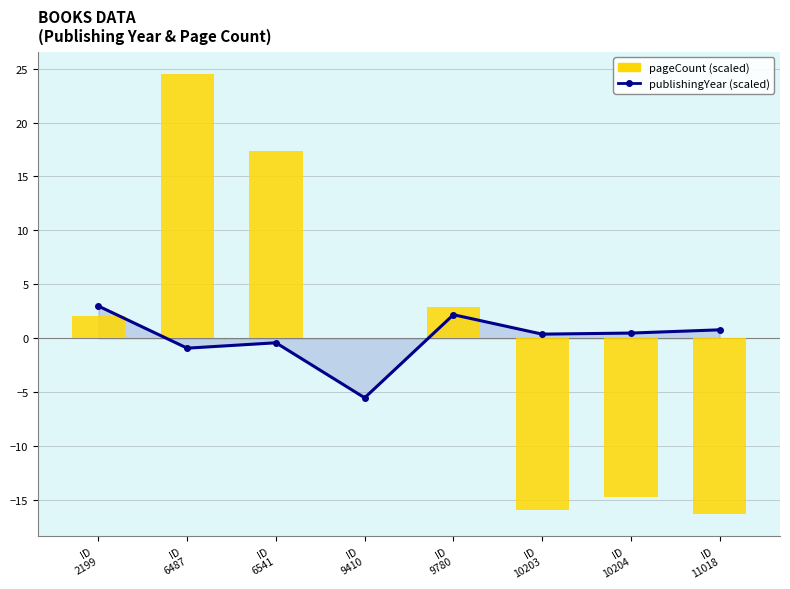

At which category is the sum across all series the highest?

ID
6487